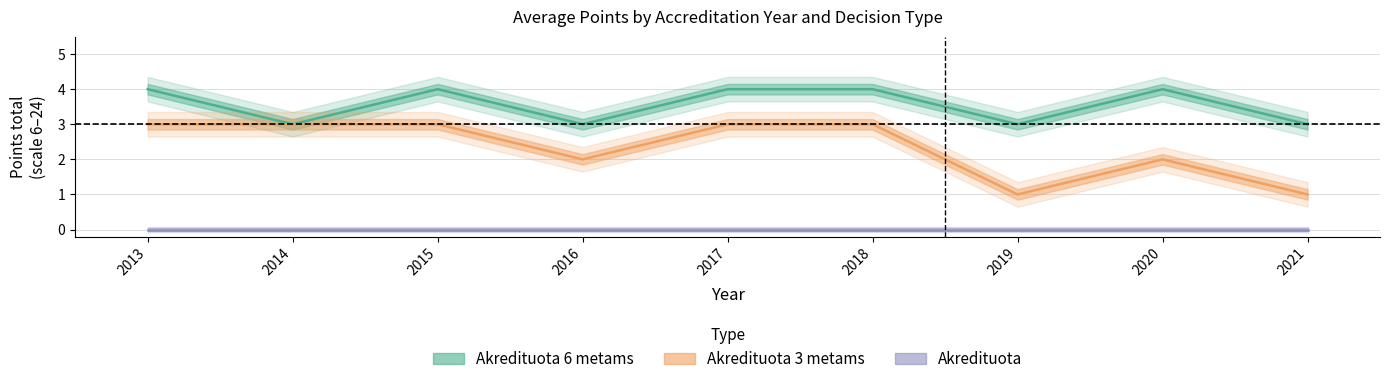

What is the difference between the highest and lowest values at 2020?

4